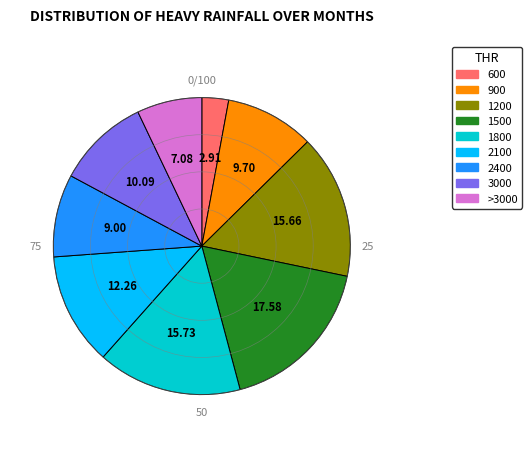

Is there a majority slice in this chart?

No